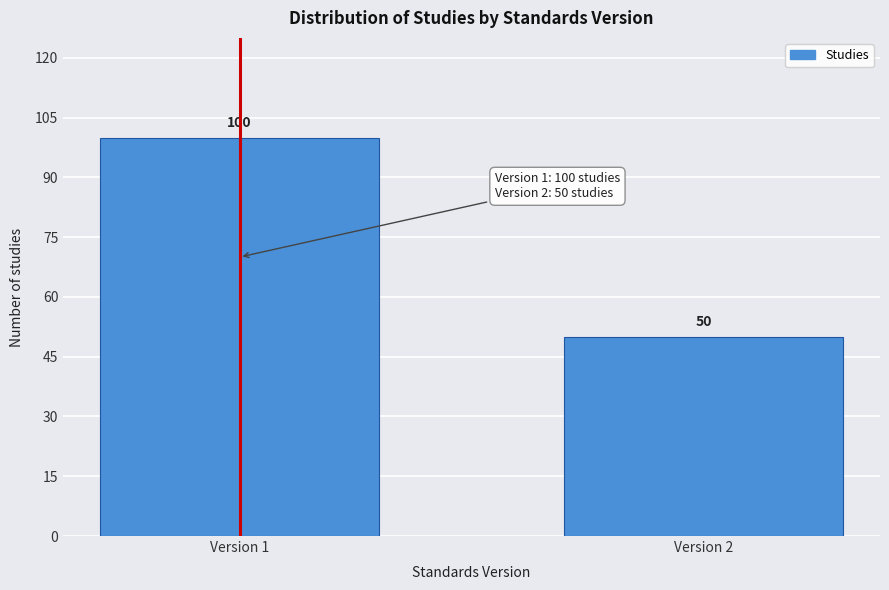

Reading left to right, list all the values displayed in this chart.

100	50